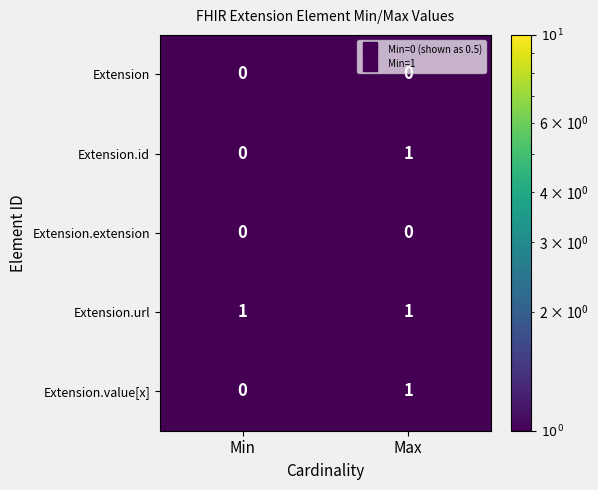

Which series has the largest total across all categories?

Extension.url